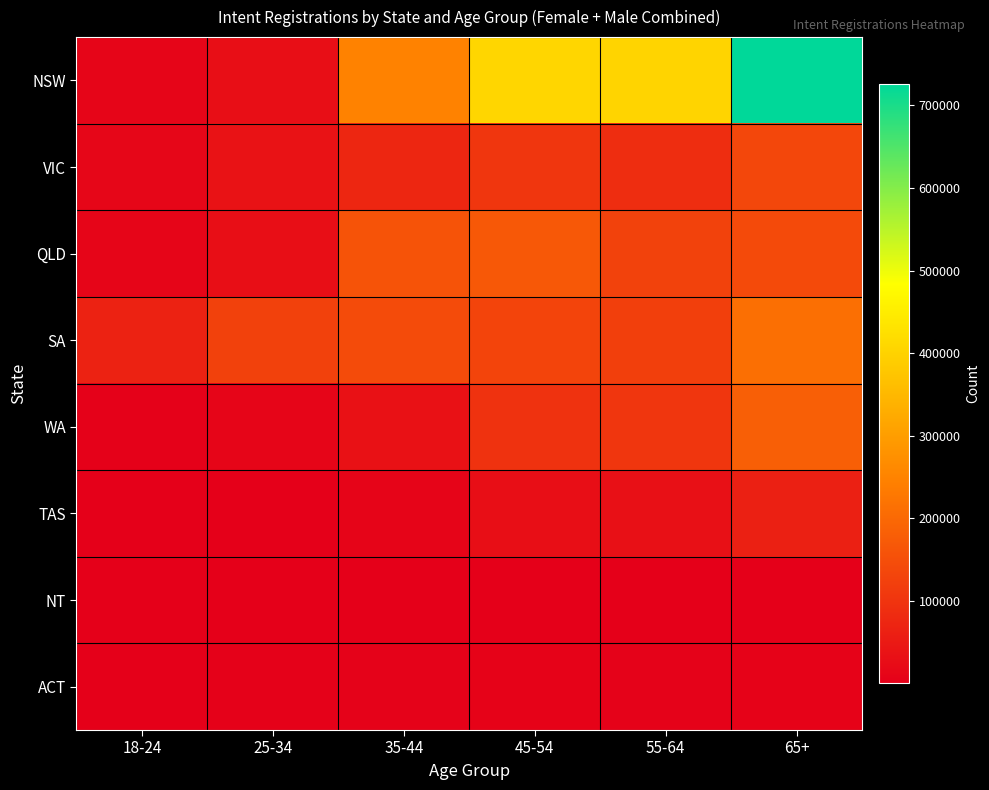

Which series changed the most between 18-24 and 55-64?

NSW